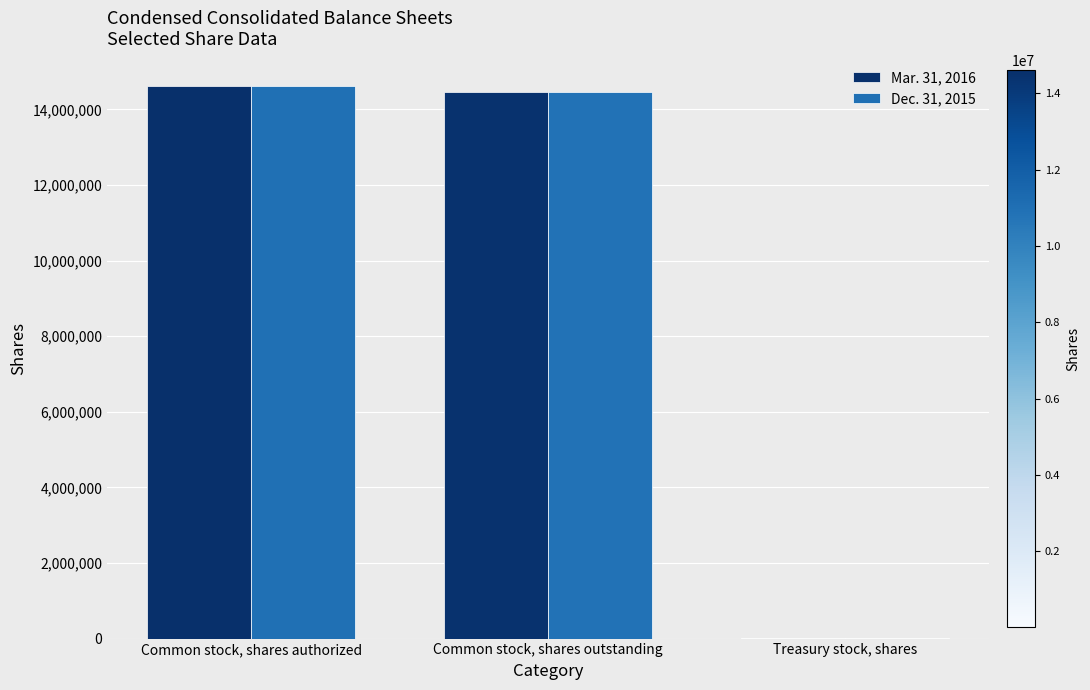

Are the bars grouped side by side (vs. stacked)?

Yes